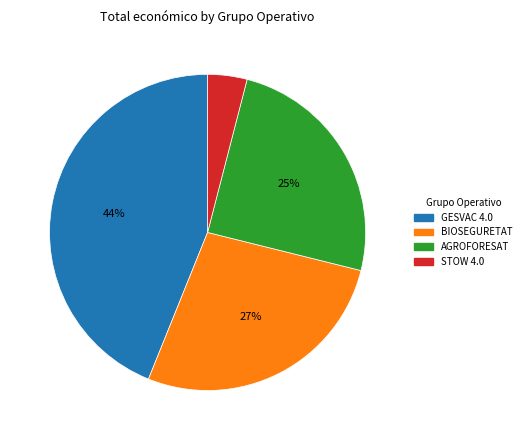

Is there a majority slice in this chart?

No